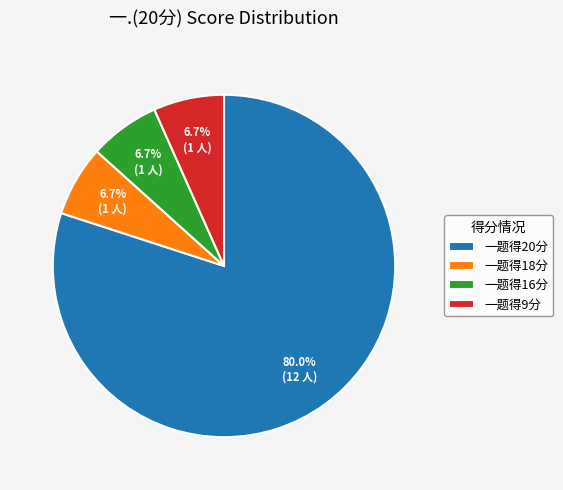

Which has a higher value, 一题得9分 or 一题得20分?

一题得20分